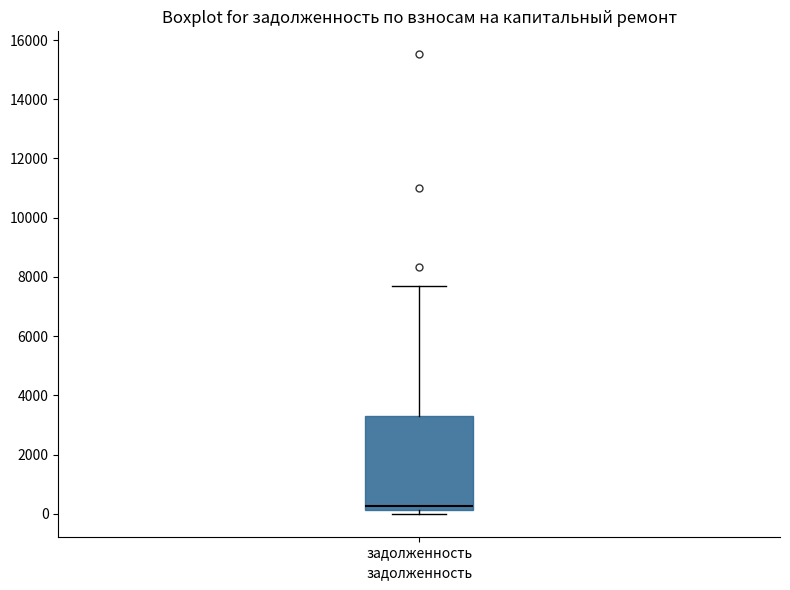

Read this box plot against the y-axis: the position of the median line, the range covered by the box, and the ends of both whiskers. The values are not printed on the chart, so give them approximately, as read against the axis.

median 200 (just above the box's lower edge), box 200 to 3400, whiskers 0 to 7600